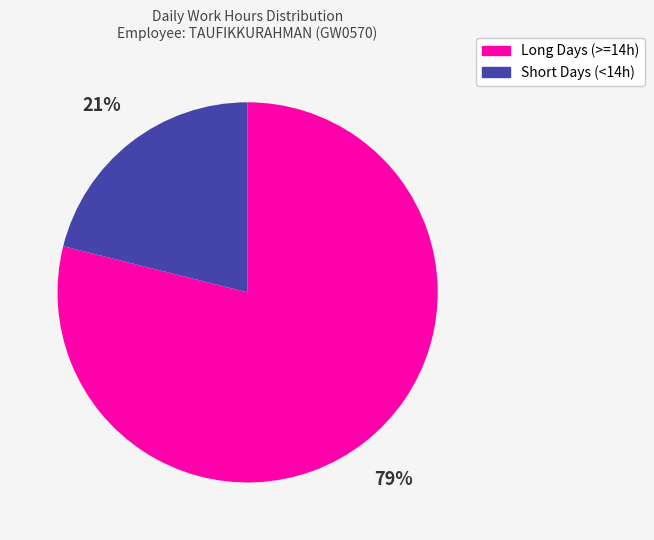

To the nearest percent, what is the average slice percentage?

50%